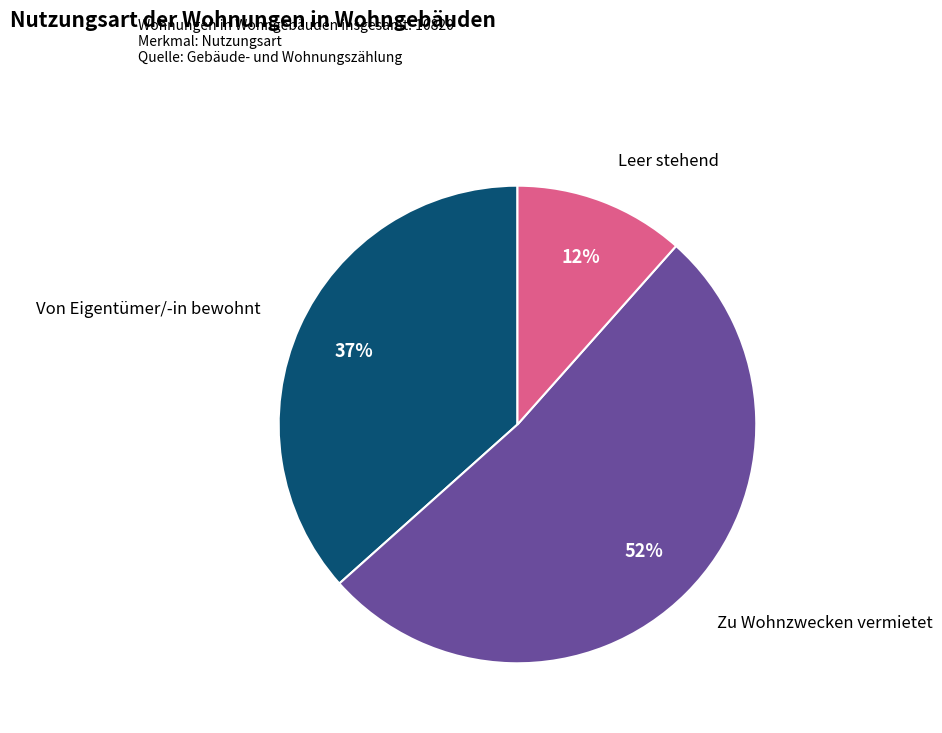

Is there any slice that represents more than half of the pie?

Yes